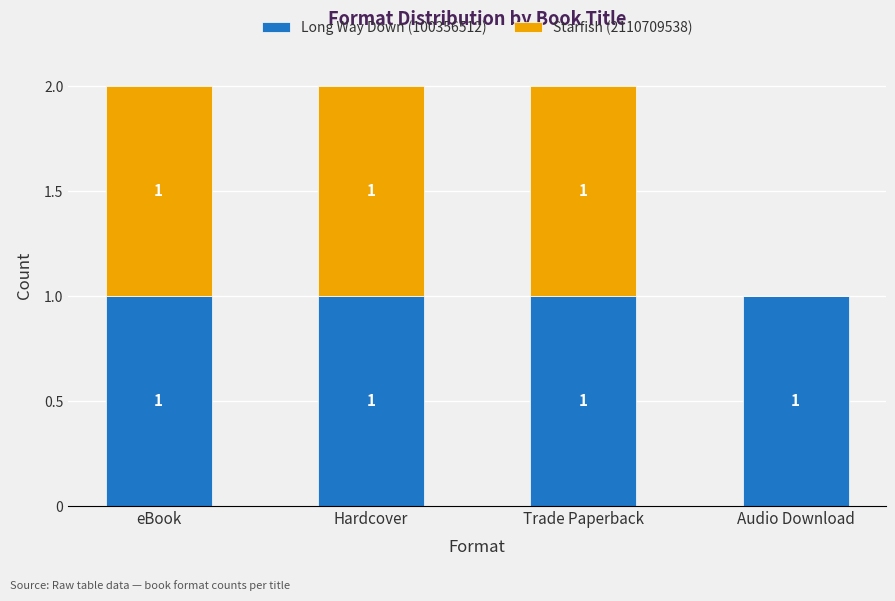

The value of Long Way Down (100356512) at eBook is 2. True or false?

False